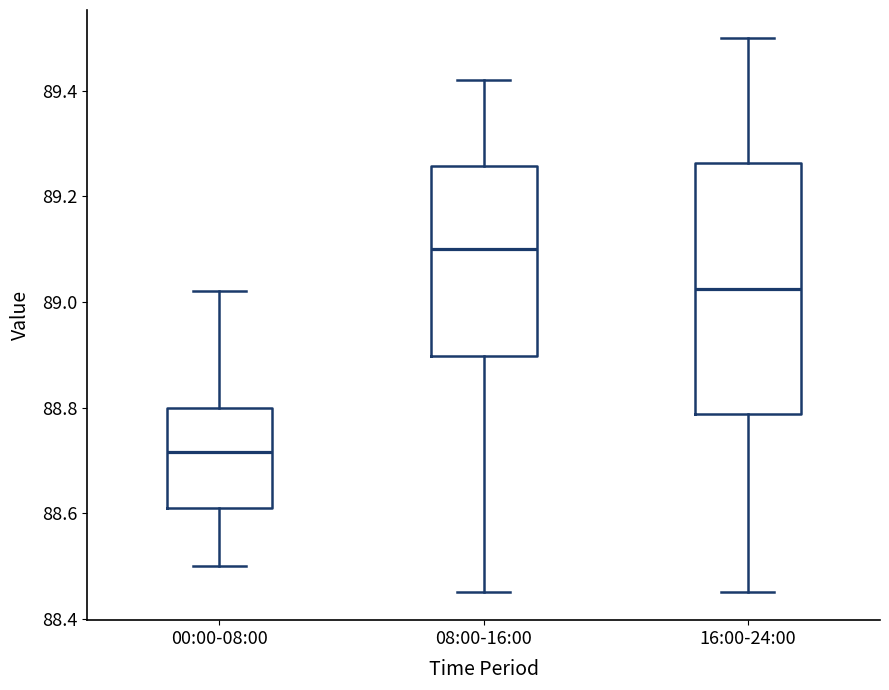

Which box has the lowest median line?

00:00-08:00